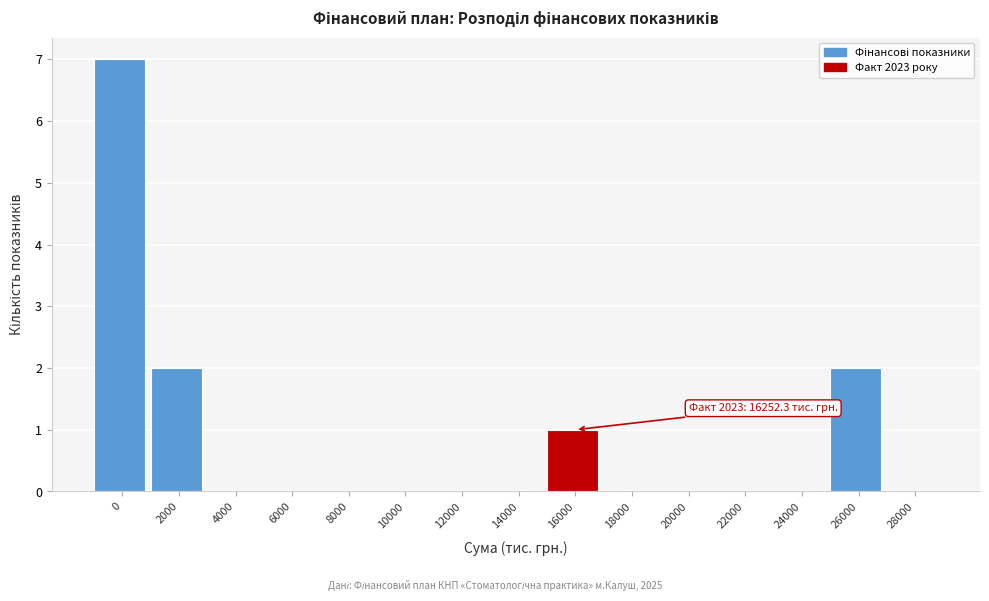

Reading right to left, extract all data points from this chart.

28000=0	26000=2	24000=0	22000=0	20000=0	18000=0	16000=1	14000=0	12000=0	10000=0	8000=0	6000=0	4000=0	2000=2	0=7